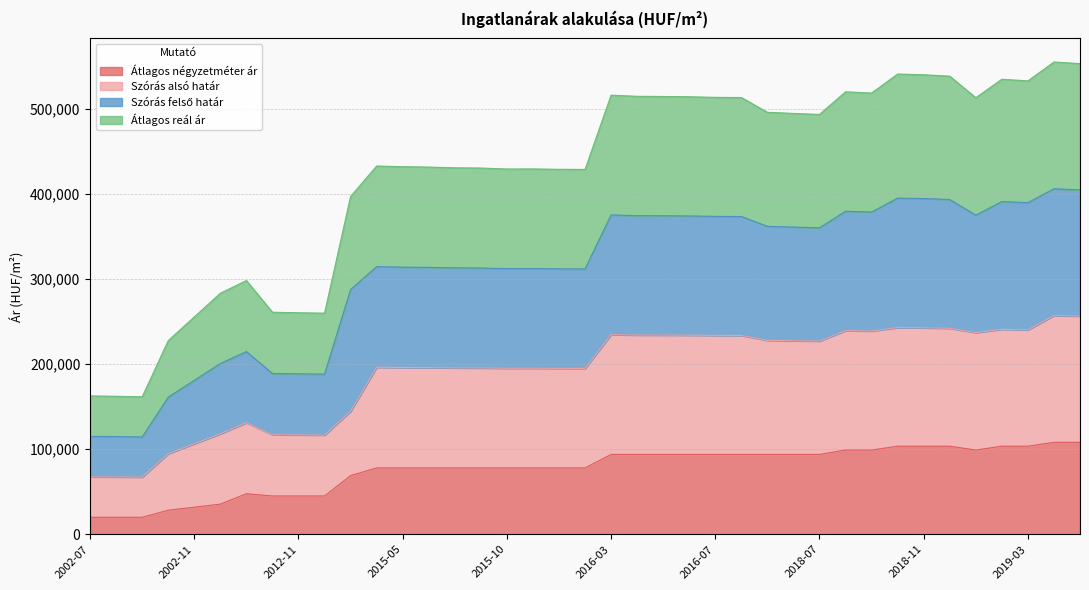

What is the label of the 10th point from the right?

2018-08